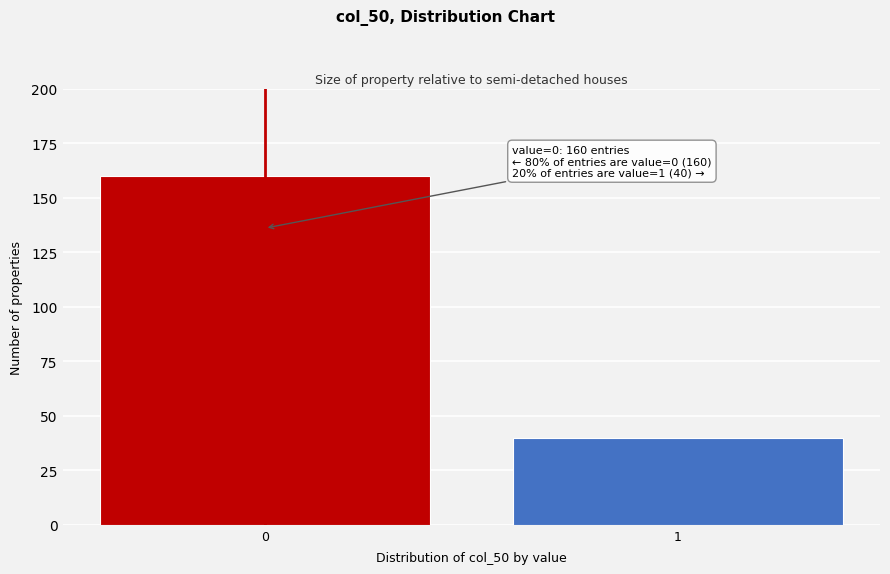

Reading left to right, list all the values displayed in this chart.

160	40